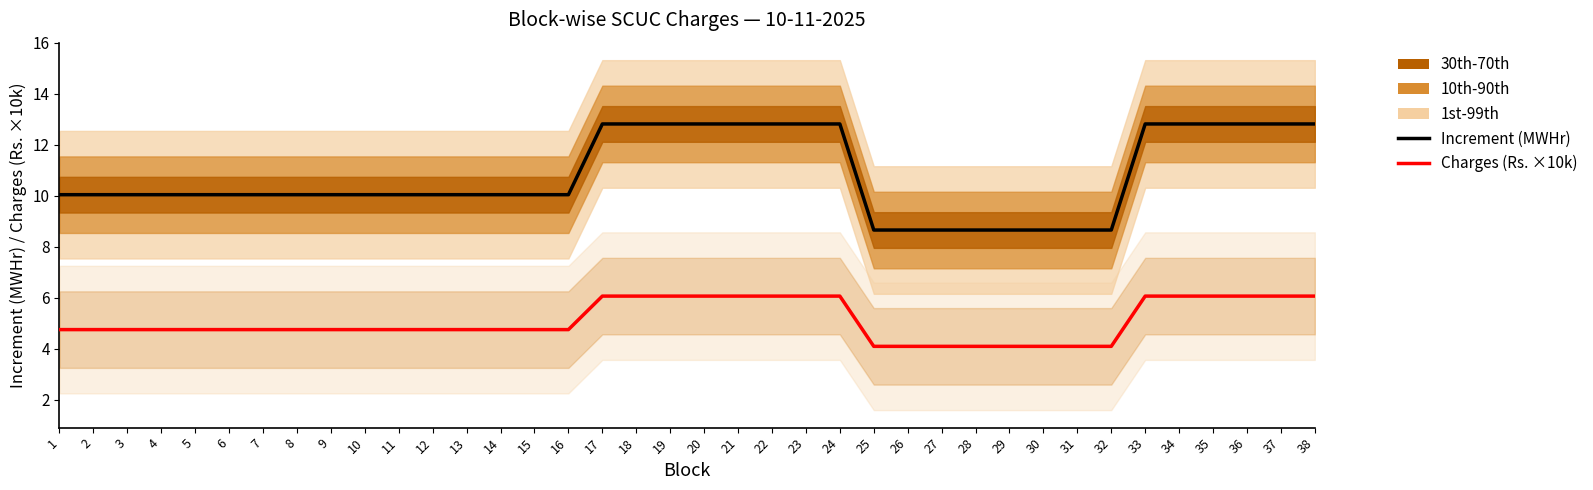

Between 9 and 27, which series saw the biggest shift?

Increment (MWHr)